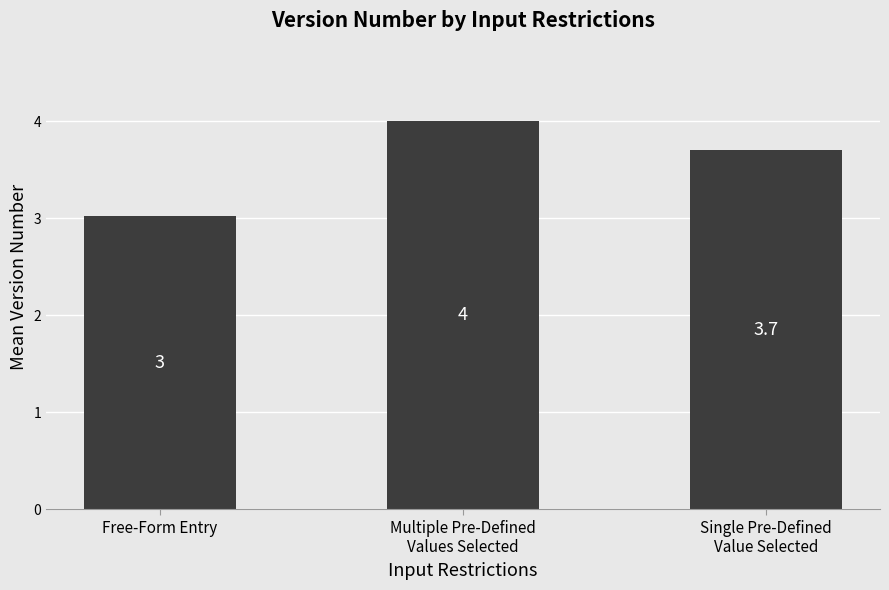

How many bars are there in total?

3